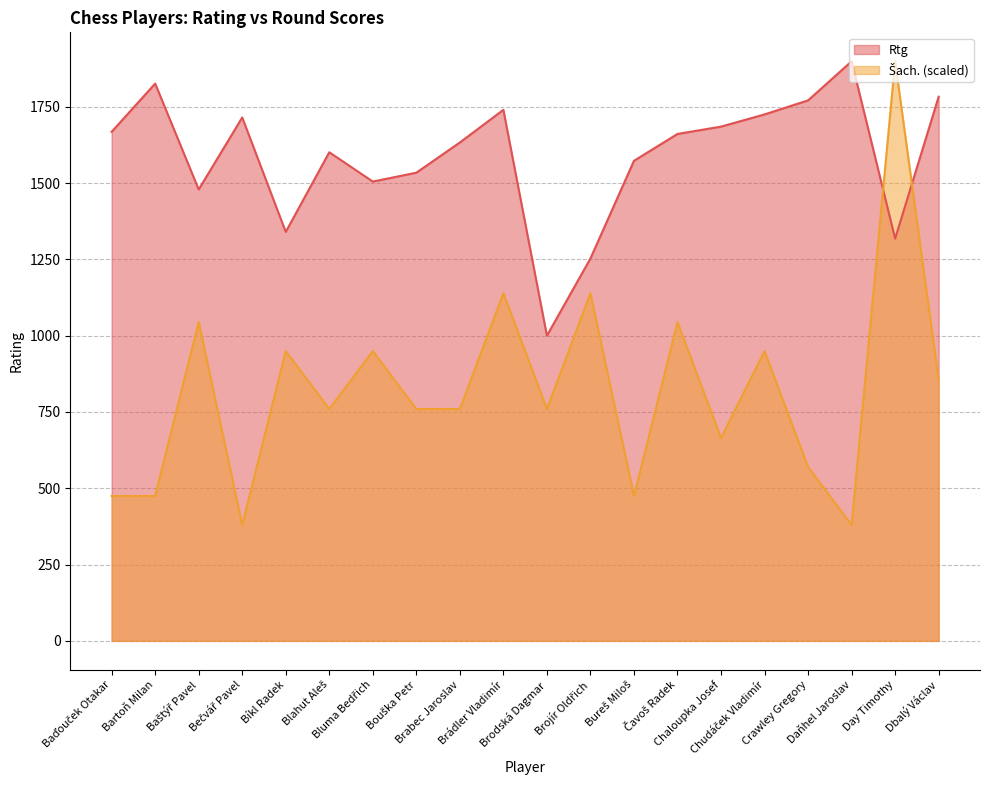

Reading left to right, list all the values displayed in this chart.

Rtg: 1668.0	1826.0	1479.0	1715.0	1340.0	1601.0	1505.0	1534.0	1633.0	1740.0	1000.0	1253.0	1573.0	1661.0	1685.0	1725.0	1771.0	1899.0	1318.0	1783.0
Šach.: 474.8	474.8	1044.5	379.8	949.5	759.6	949.5	759.6	759.6	1139.4	759.6	1139.4	474.8	1044.5	664.6	949.5	569.7	379.8	1899.0	854.6